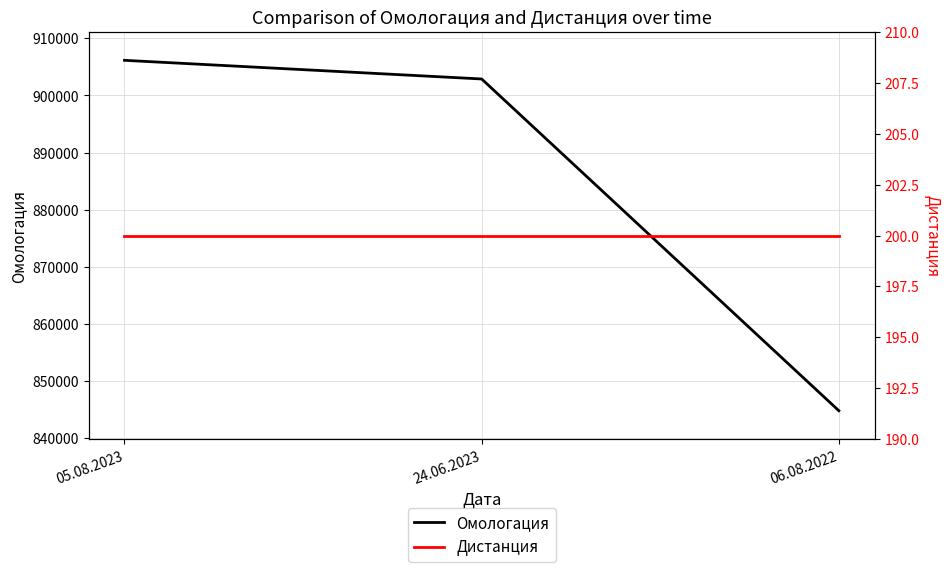

Between 05.08.2023 and 24.06.2023, which series saw the biggest shift?

Омологация